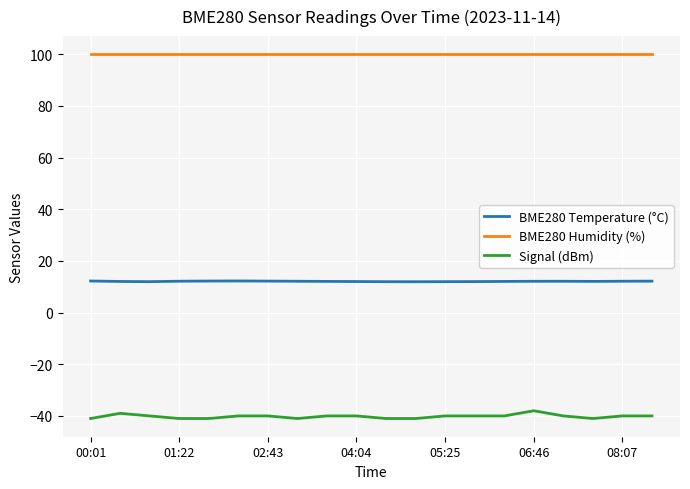

Which series has the largest total across all categories?

BME280 Humidity (%)